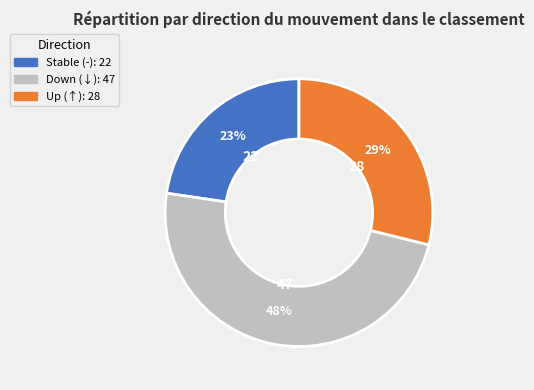

Is there any slice that represents more than half of the pie?

No